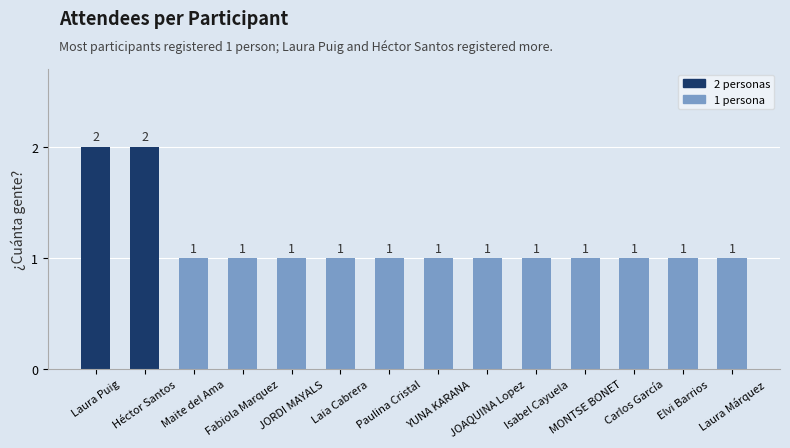

True or false: the data shows 2 at YUNA KARANA.

False